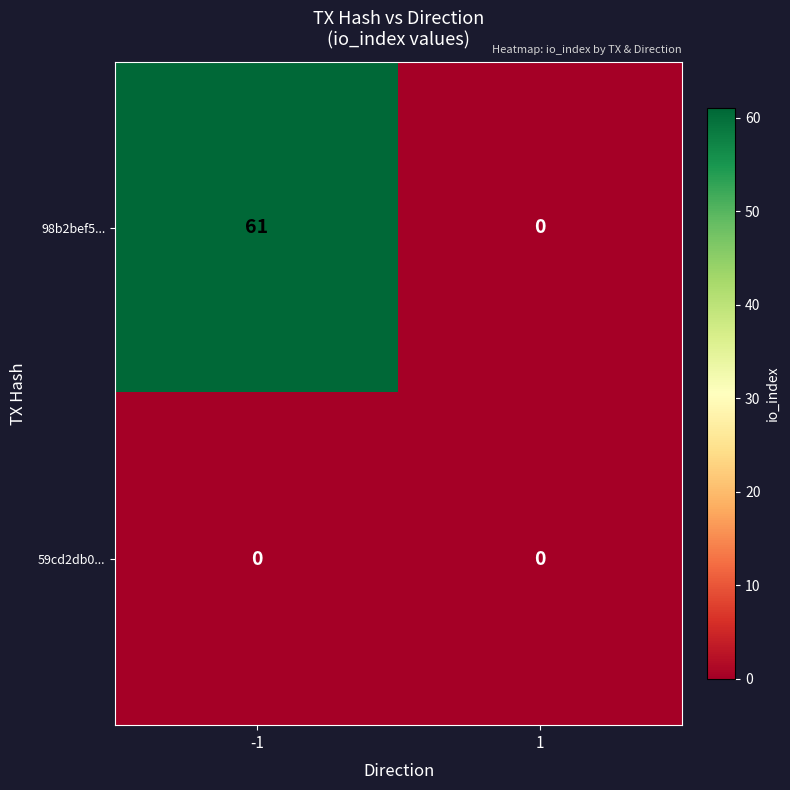

Which series has the largest range (max minus min)?

98b2bef5...